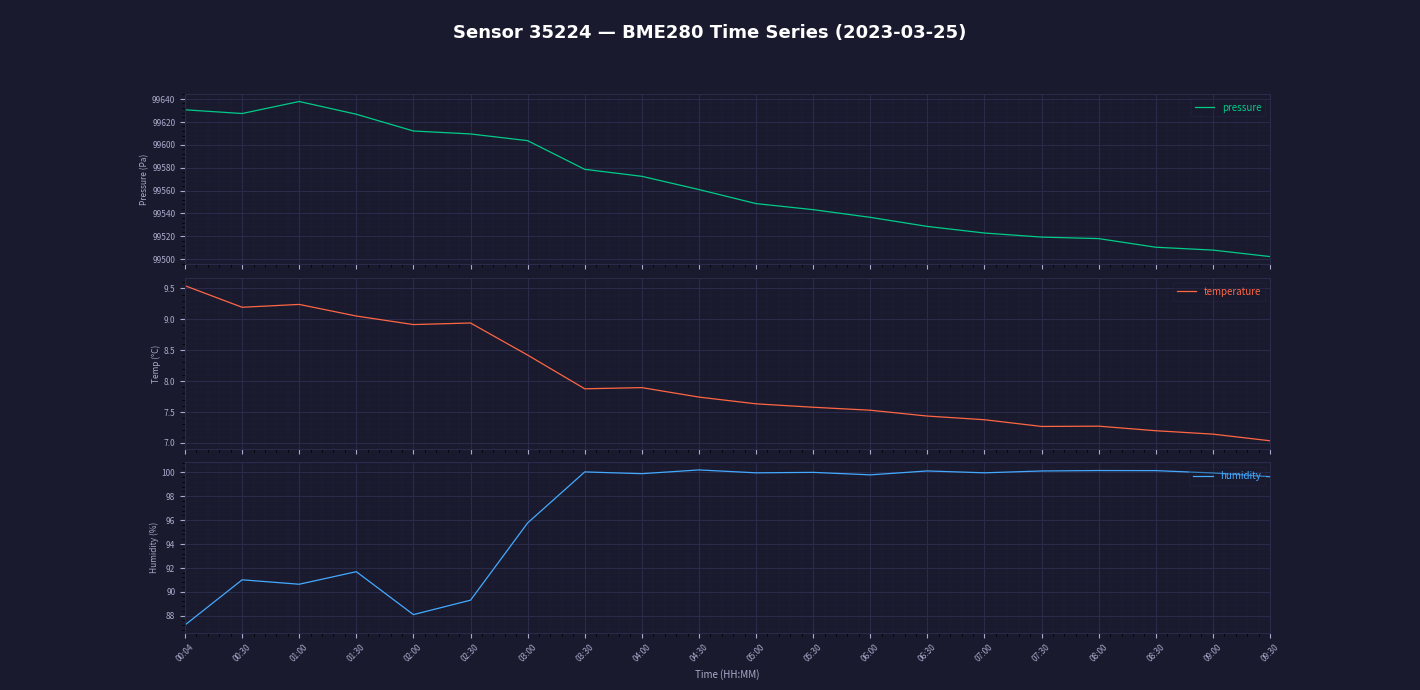

At how many categories does at least one series exceed 51797?

20